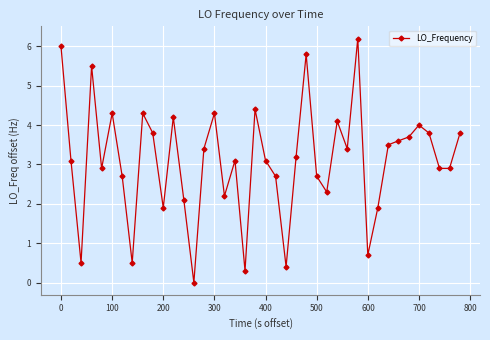

What is the difference between the maximum and minimum values?

6.2